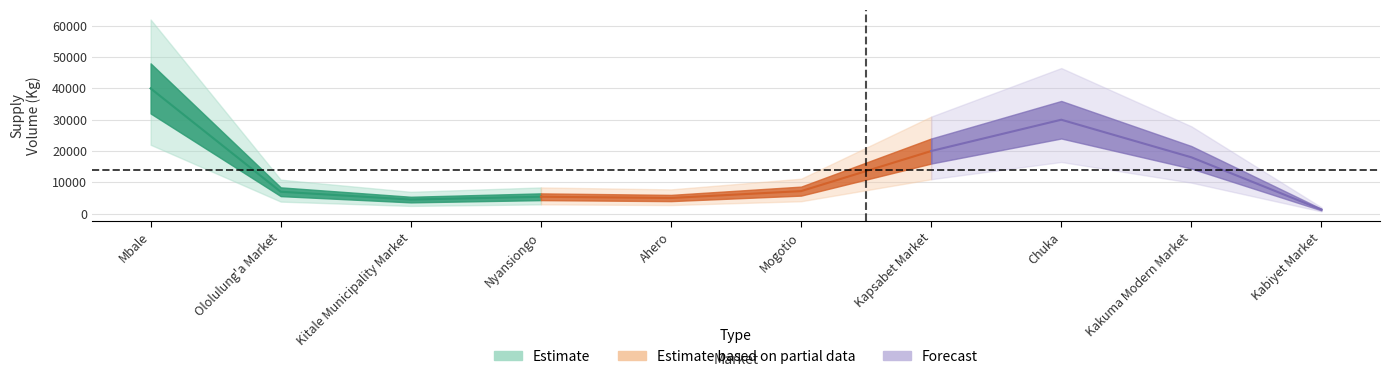

At which category does the data reach its first local peak?

Nyansiongo